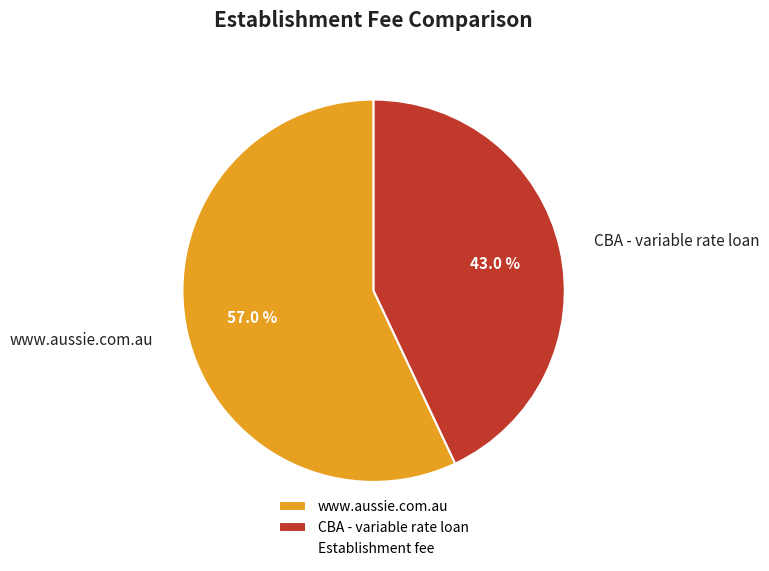

To the nearest percent, what is the average slice percentage?

50%